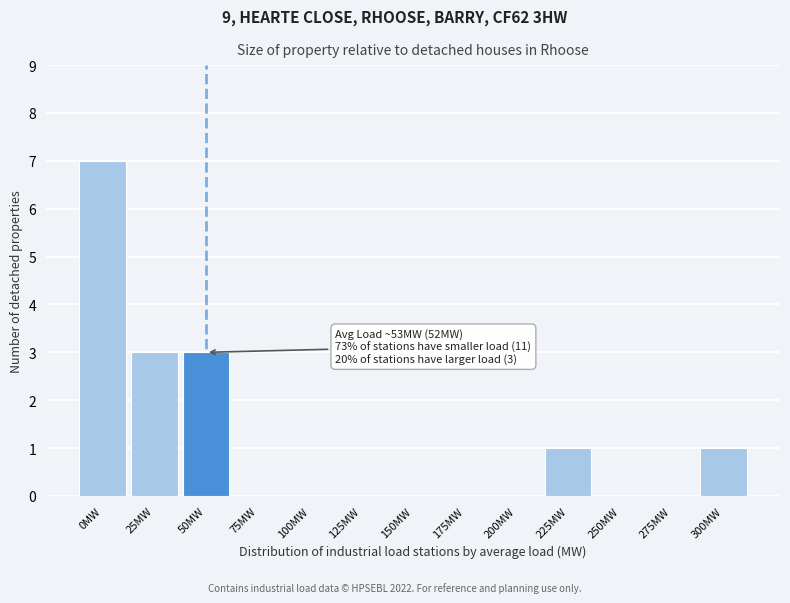

Reading right to left, what are all the values shown in this chart?

300MW=1	275MW=0	250MW=0	225MW=1	200MW=0	175MW=0	150MW=0	125MW=0	100MW=0	75MW=0	50MW=3	25MW=3	0MW=7